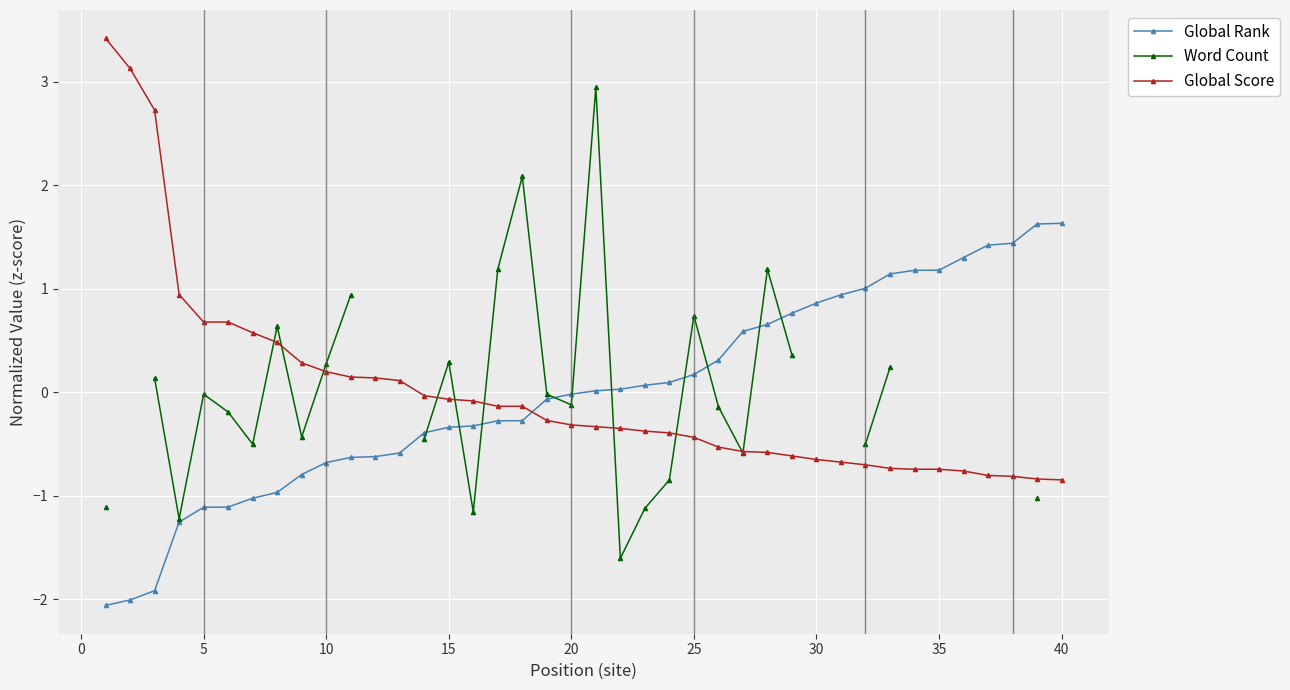

How many intersections are there between Global Score and Global Rank?

1